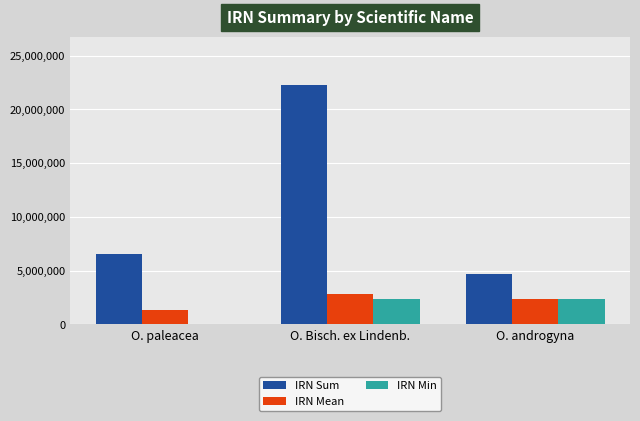

Is the value of IRN Min at O. paleacea greater than the value of IRN Sum at O. androgyna?

No